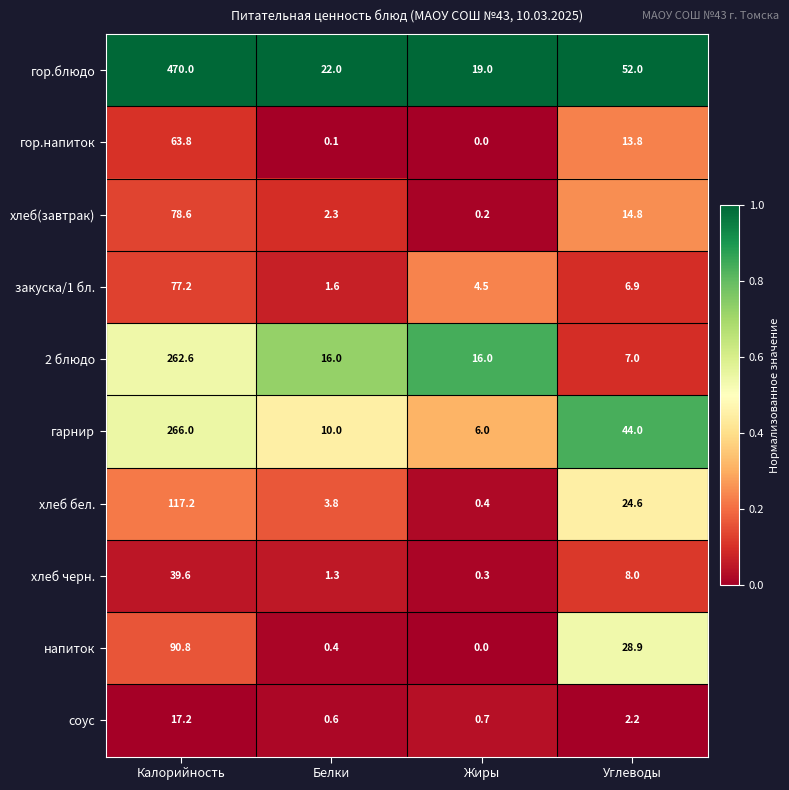

List the series in order of their peak value, highest first.

гор.блюдо, гарнир, 2 блюдо, хлеб бел., напиток, хлеб(завтрак), закуска/1 бл., гор.напиток, хлеб черн., соус